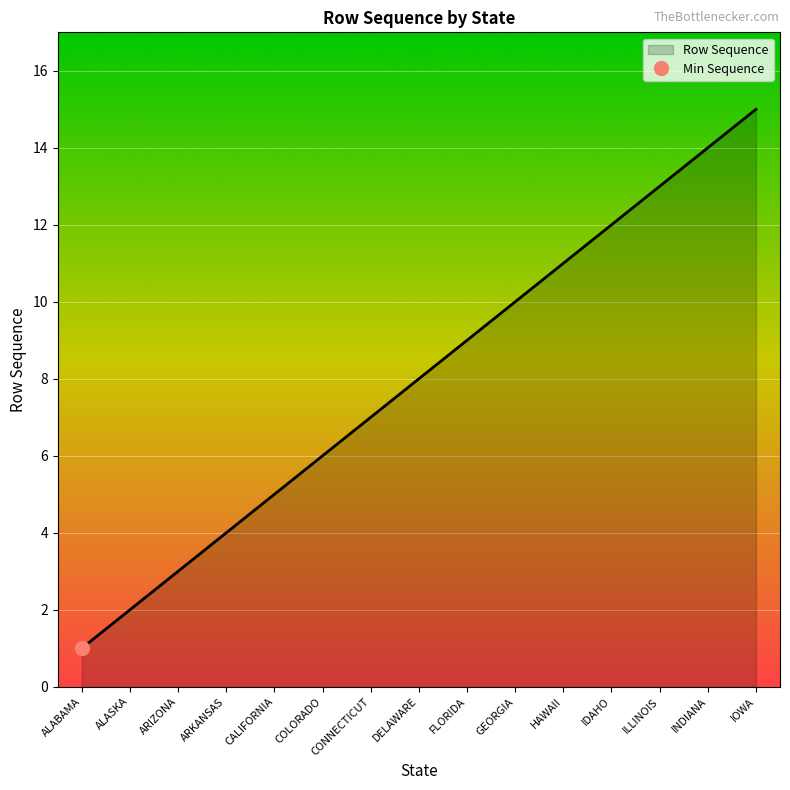

At which label is the value closest to 8?

DELAWARE